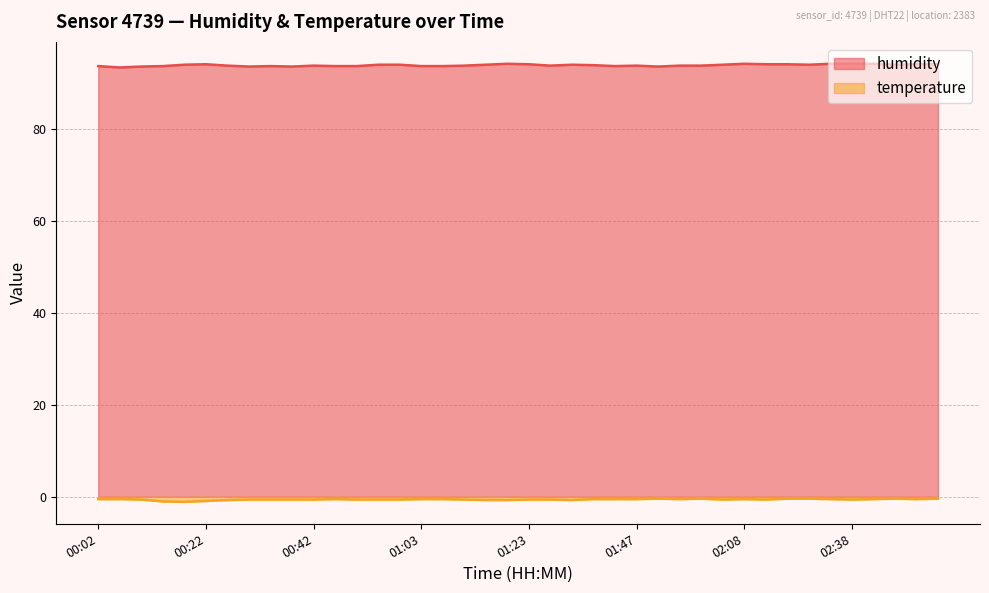

Reading right to left, list all the values displayed in this chart.

humidity: 94.2	94.2	94.1	94.3	94.3	94.3	94.1	94.2	94.2	94.3	94.1	93.9	93.9	93.7	93.9	93.8	94.0	94.1	93.9	94.2	94.3	94.1	93.9	93.8	93.8	94.1	94.1	93.8	93.8	93.9	93.7	93.8	93.7	93.9	94.2	94.1	93.8	93.7	93.5	93.8
temperature: -0.4	-0.5	-0.4	-0.5	-0.6	-0.5	-0.4	-0.4	-0.6	-0.5	-0.6	-0.4	-0.5	-0.4	-0.5	-0.5	-0.5	-0.7	-0.6	-0.6	-0.7	-0.7	-0.6	-0.5	-0.5	-0.6	-0.6	-0.6	-0.5	-0.6	-0.6	-0.6	-0.6	-0.7	-0.9	-1.1	-1.0	-0.6	-0.5	-0.5